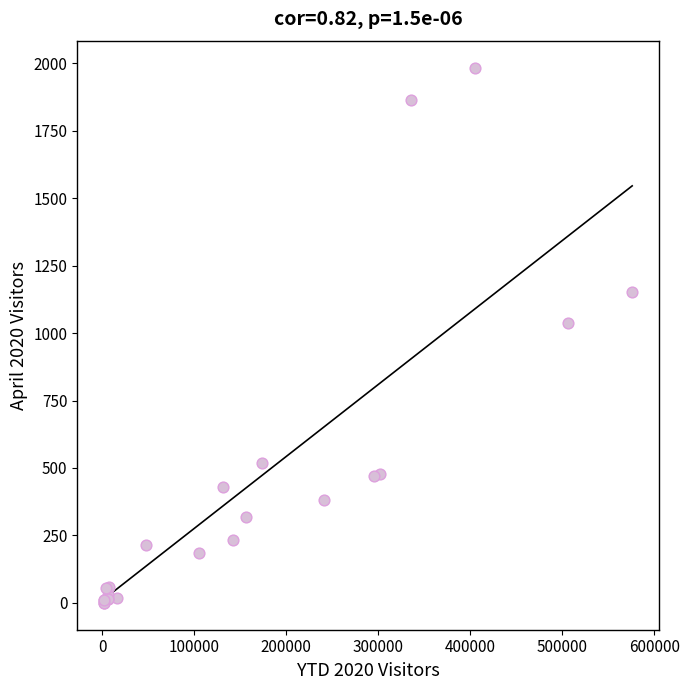

What Y value in the scatter plot is closest to 990?

1035.3